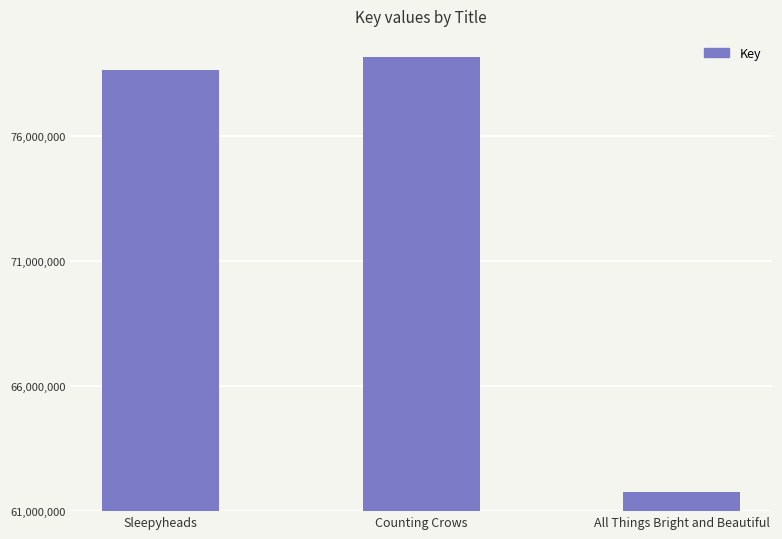

What is the ratio of the value at All Things Bright and Beautiful to the value at Sleepyheads?

0.8